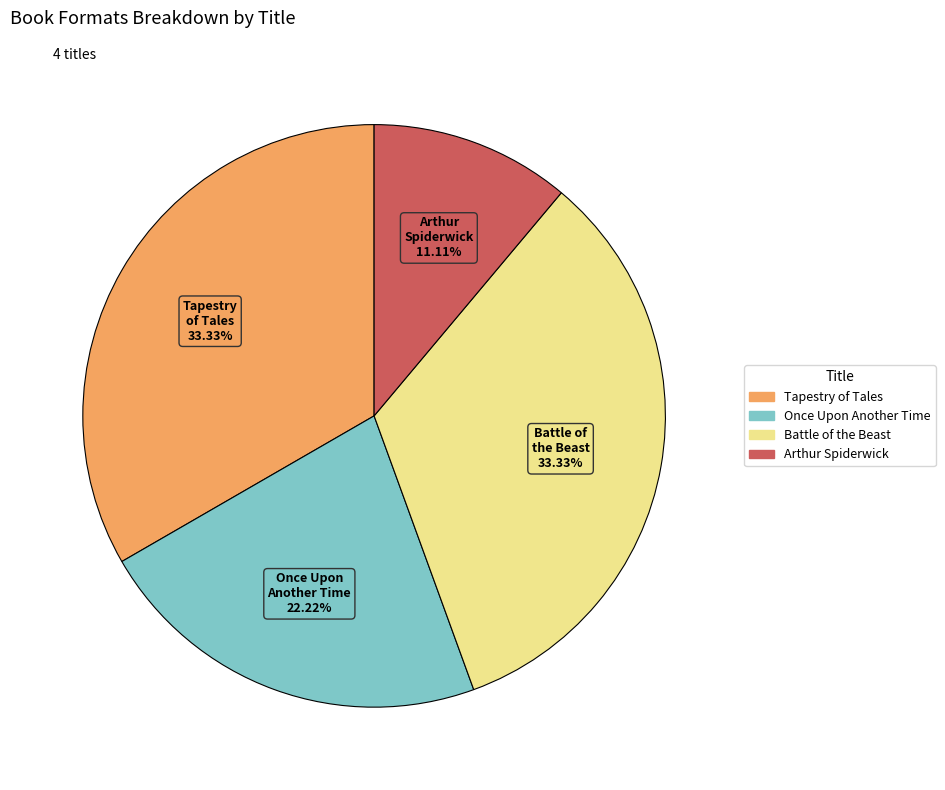

Which slice is the smallest?

Arthur Spiderwick